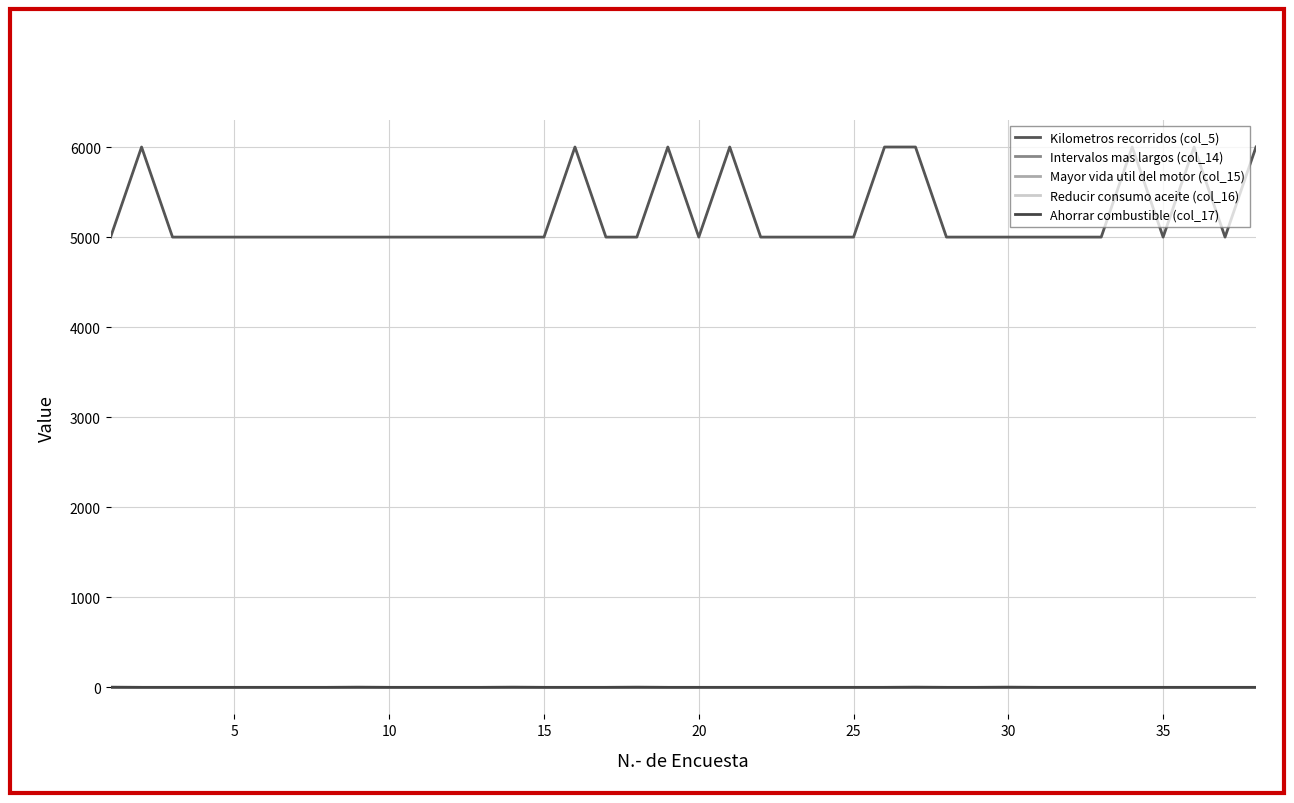

Does the chart display data point markers on the line(s)?

No